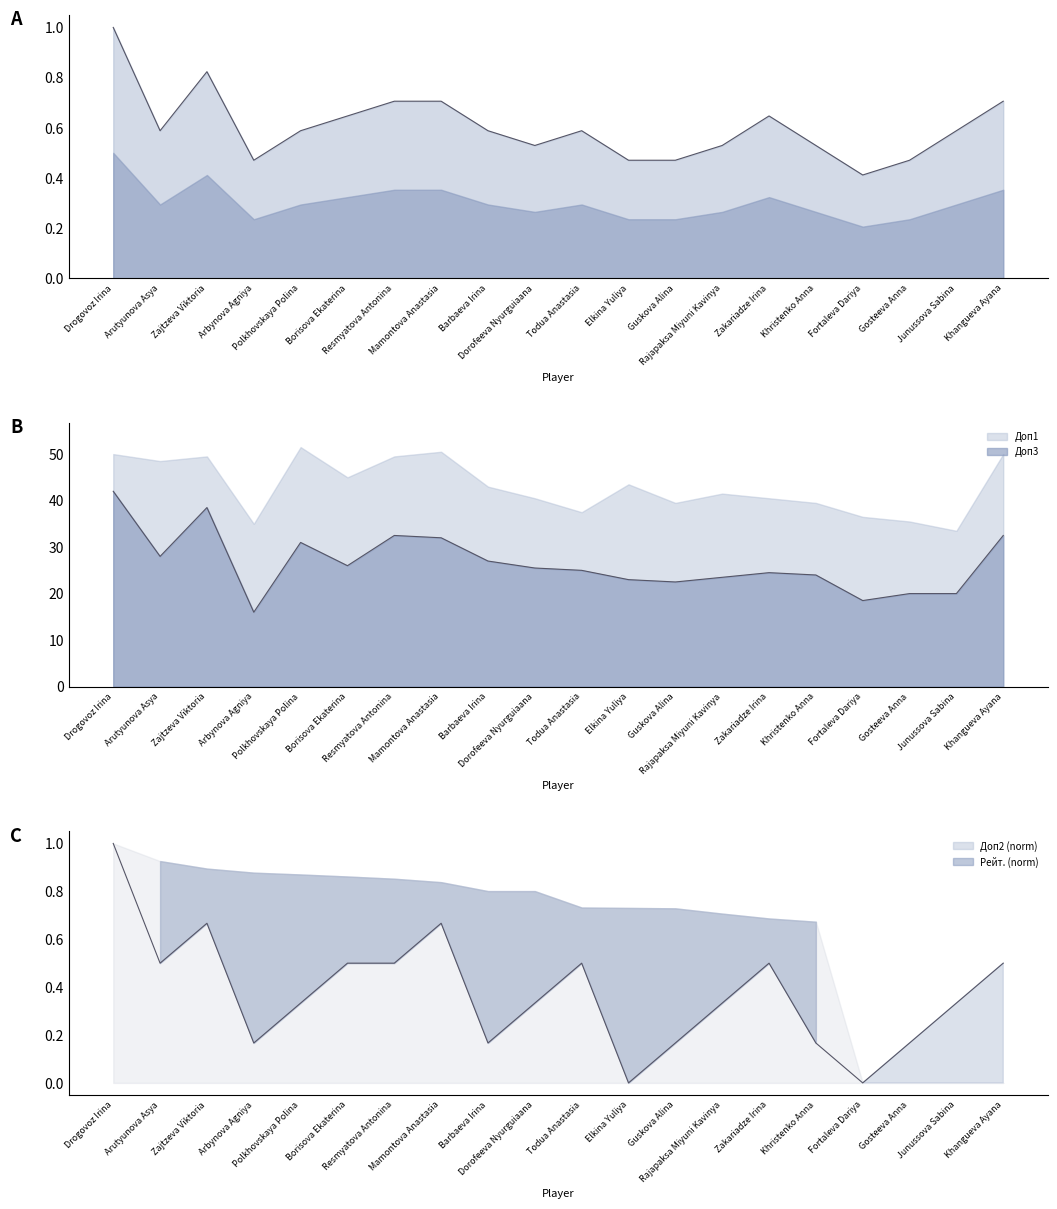

Does the chart display data point markers on the line(s)?

No